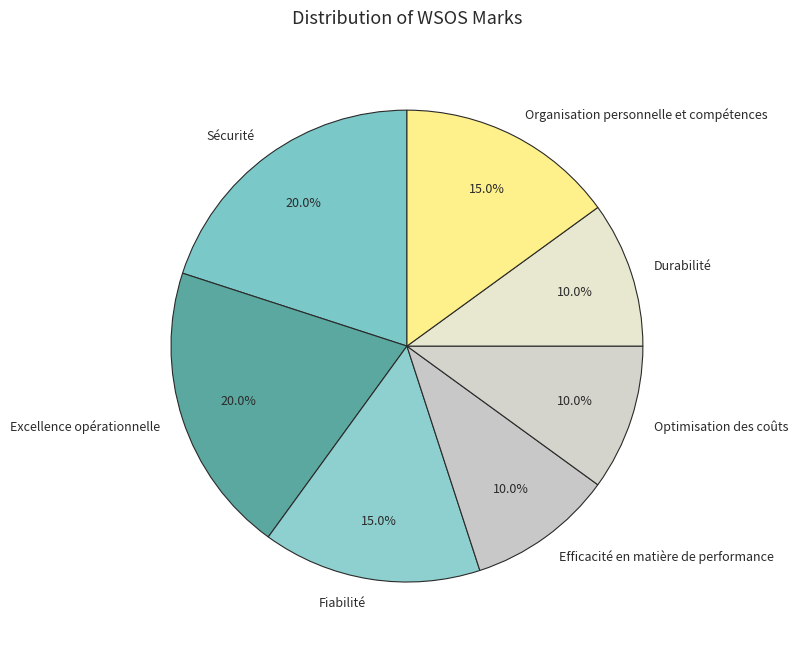

Is there any slice that represents more than half of the pie?

No